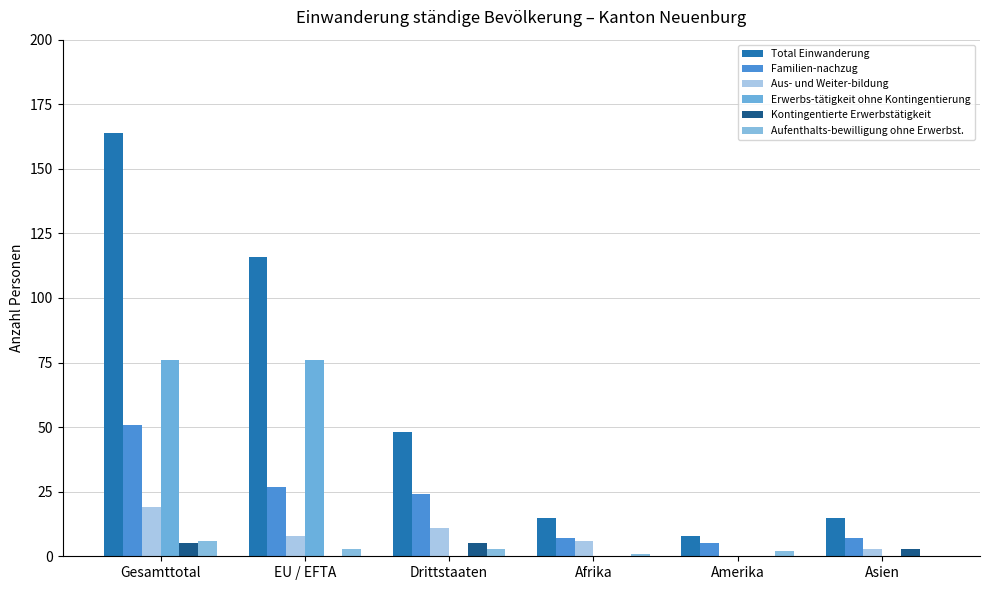

Which category has the highest value in the Aus- und Weiter-bildung series?

Gesamttotal